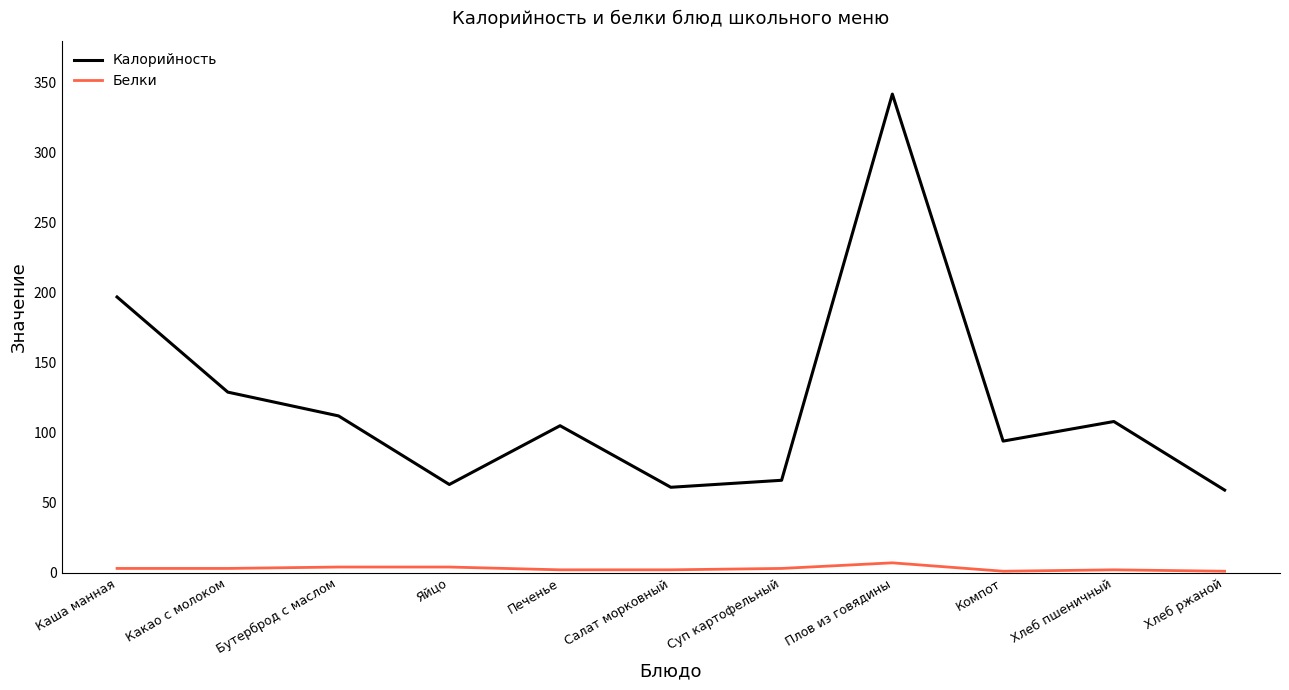

True or false: Белки and Калорийность intersect in this chart.

False